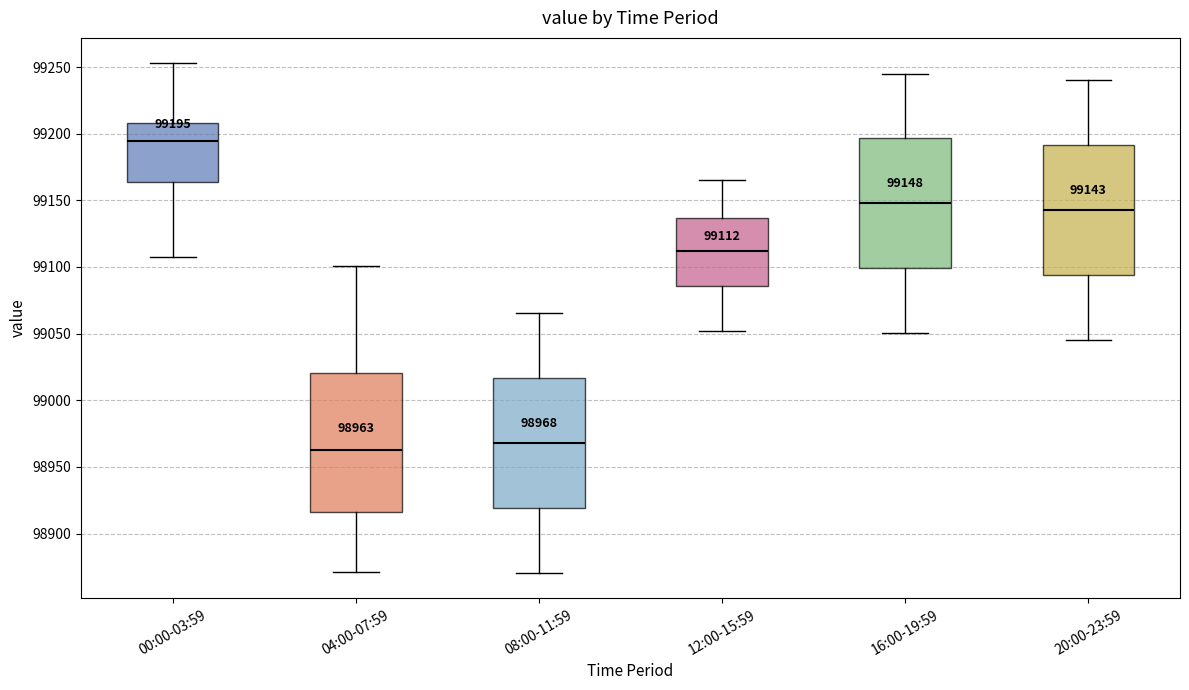

Which box has the lowest median line?

04:00-07:59